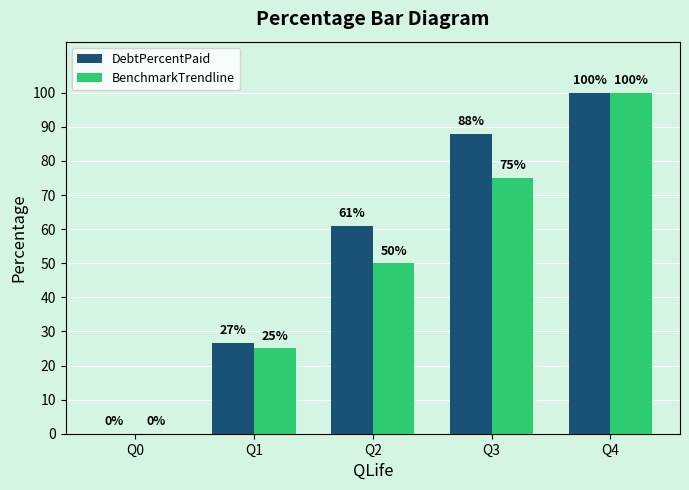

Which category has the highest value across all series?

Q4